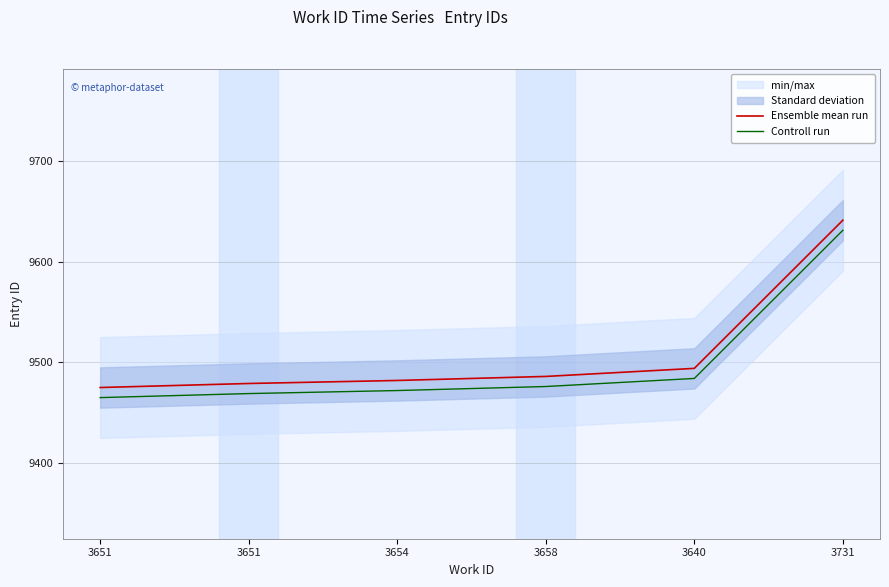

At which category is the sum across all series the highest?

3731